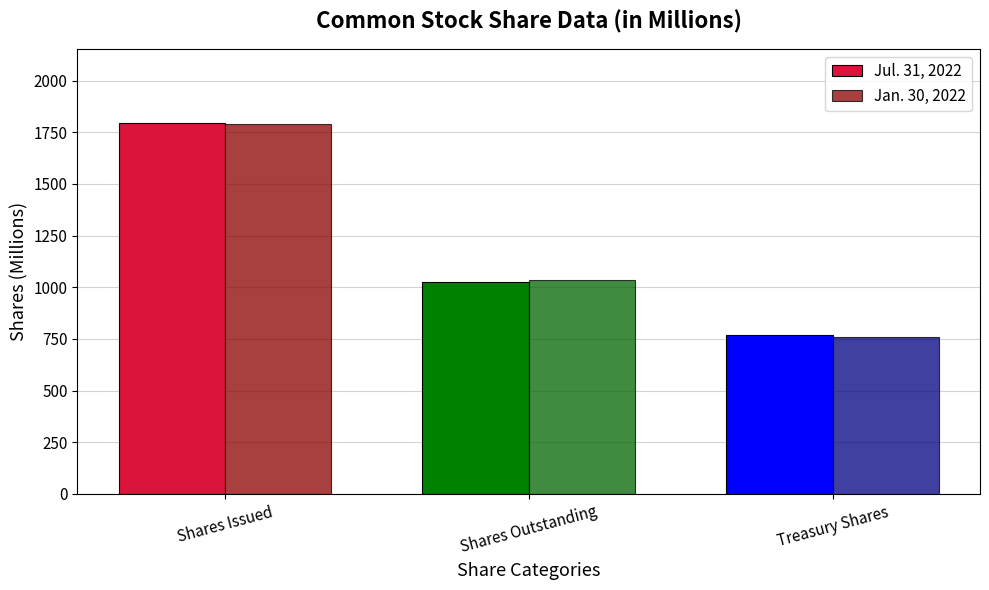

How many distinct data groups are displayed?

2